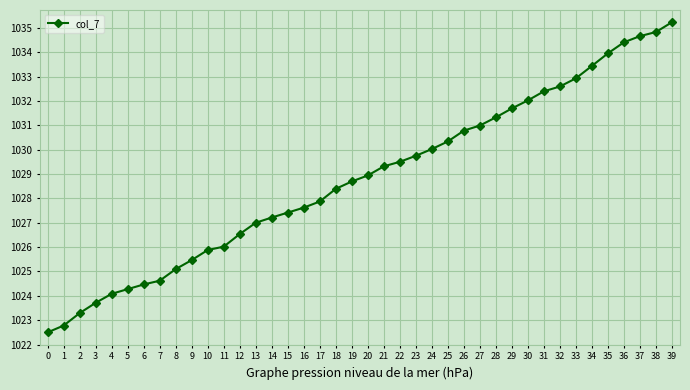

True or false: the data has more than 2 interior local peaks.

False